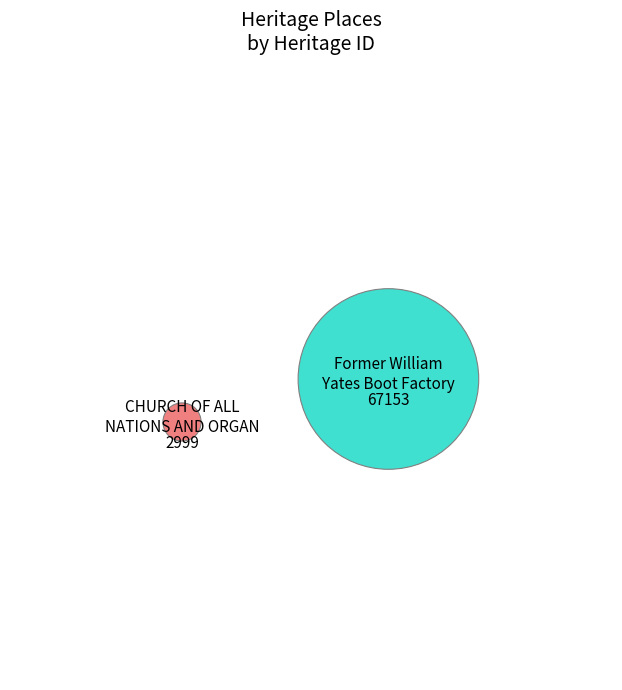

To the nearest percent, what is the combined percentage of Former William Yates Boot Factory and CHURCH OF ALL NATIONS AND ORGAN?

100%